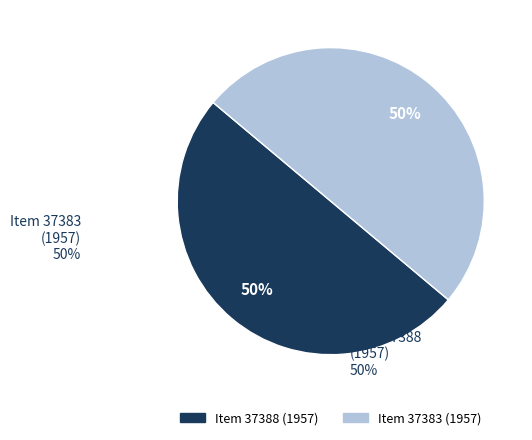

To the nearest percent, what portion does Item 37383 (1957) represent?

50%